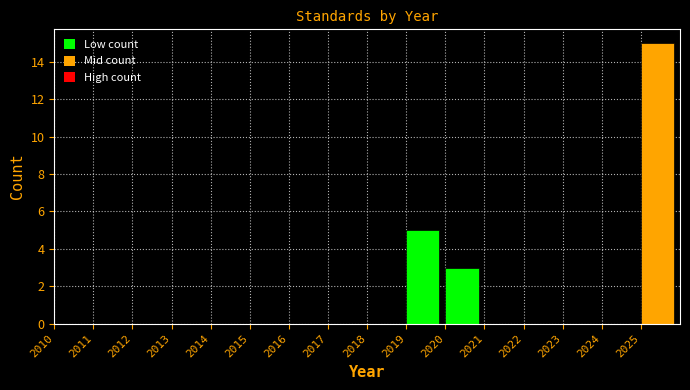

What is the height of the bar covering 2025 to 2026 on the x-axis? The values are not printed on the chart, so give them approximately, as read against the axis.

15